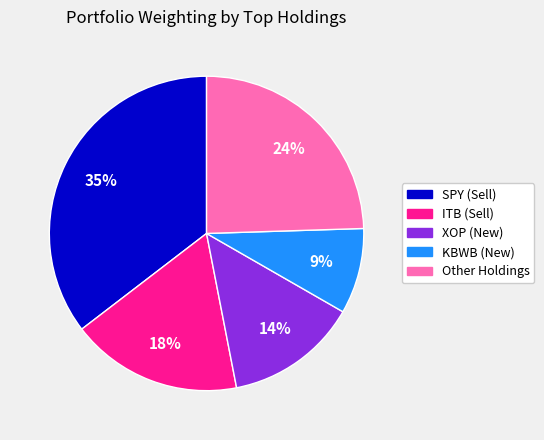

Rank the categories by value from highest to lowest.

SPY (Sell), Other Holdings, ITB (Sell), XOP (New), KBWB (New)